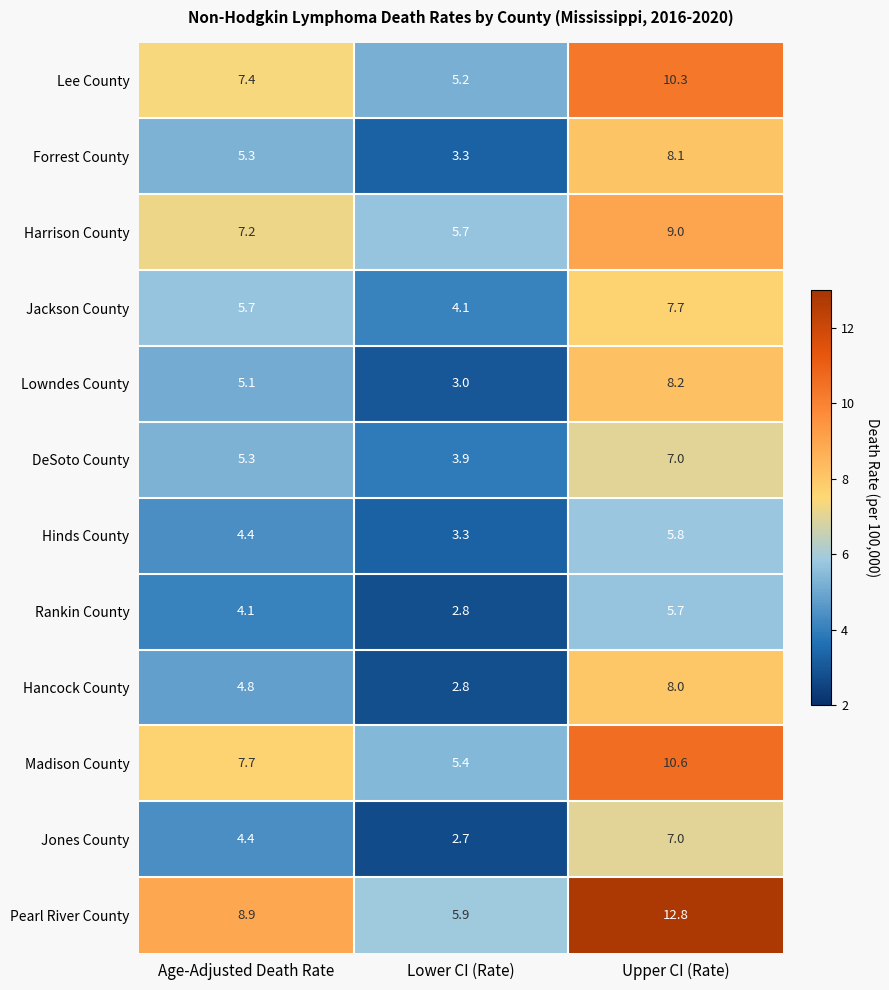

What is the maximum value shown in the chart?

12.8